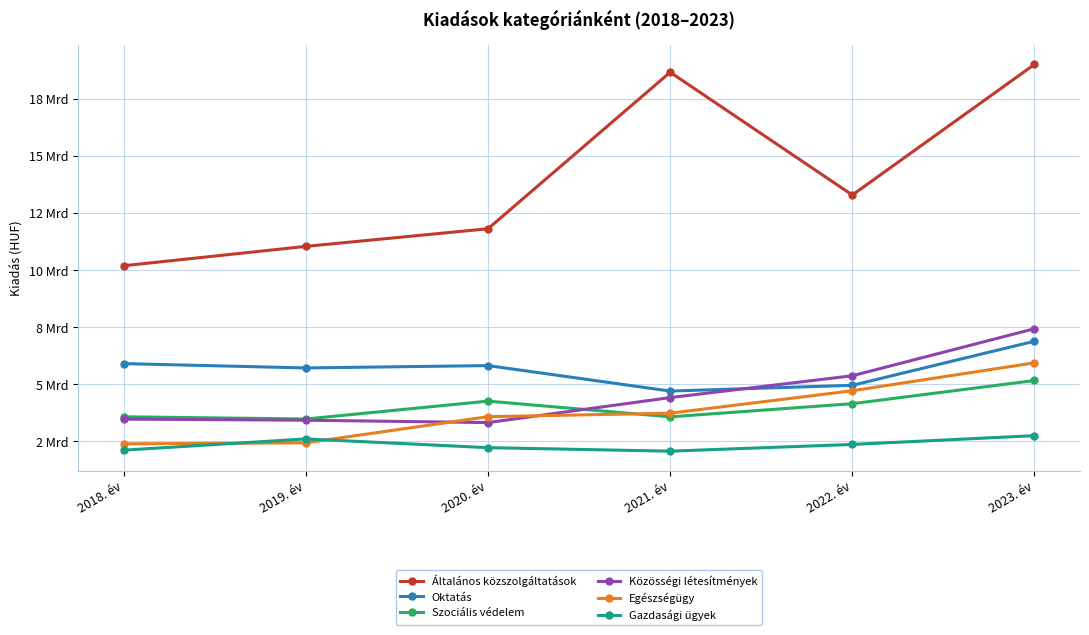

Does the chart have visible grid lines?

Yes